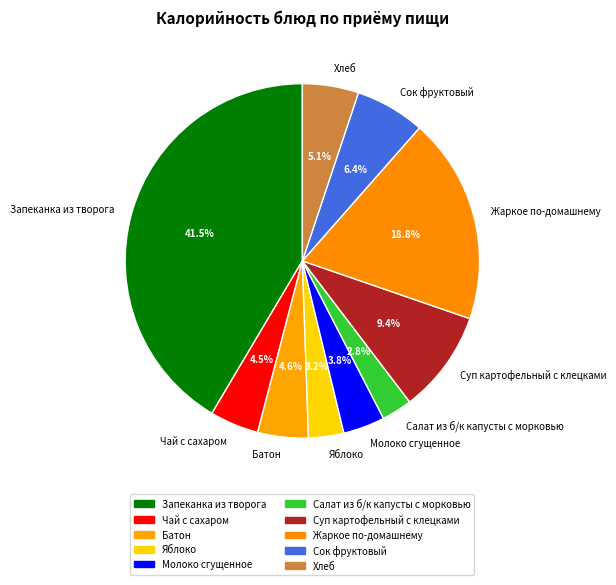

Is there a majority slice in this chart?

No